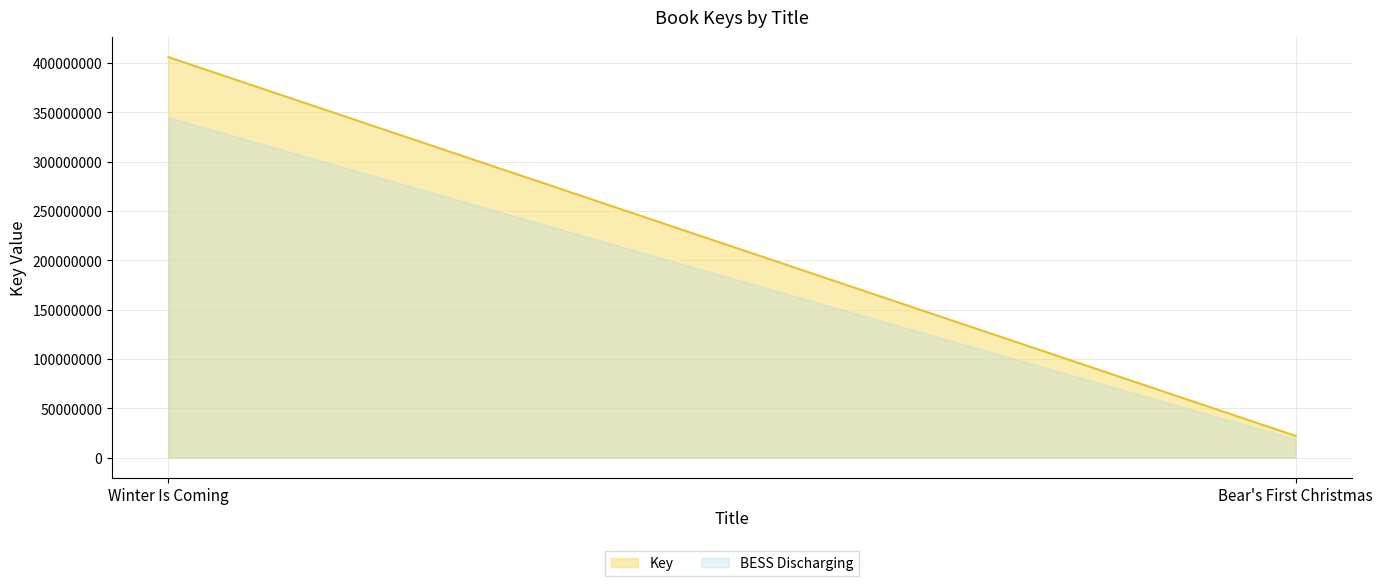

Count the values in the range 22189020 to 406126664.

2